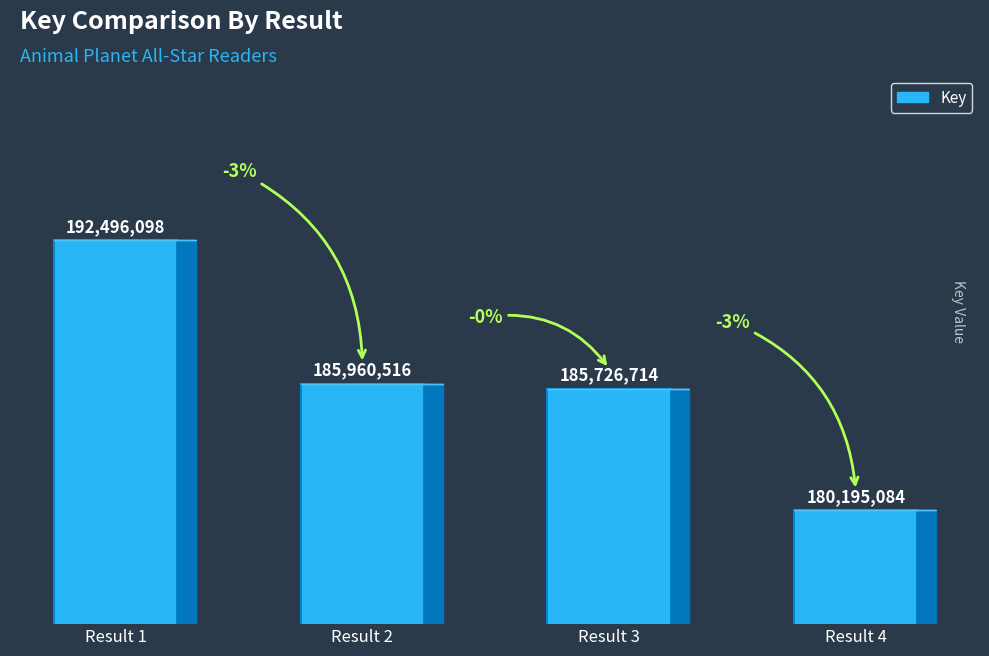

Are the bars horizontal?

No